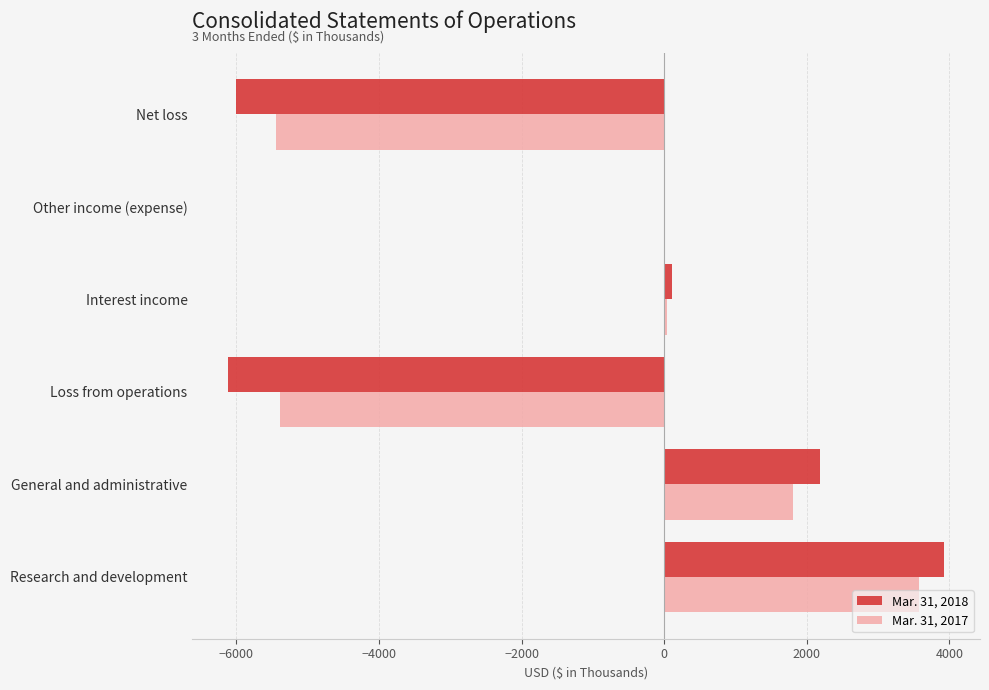

Count the number of data series in this chart.

2